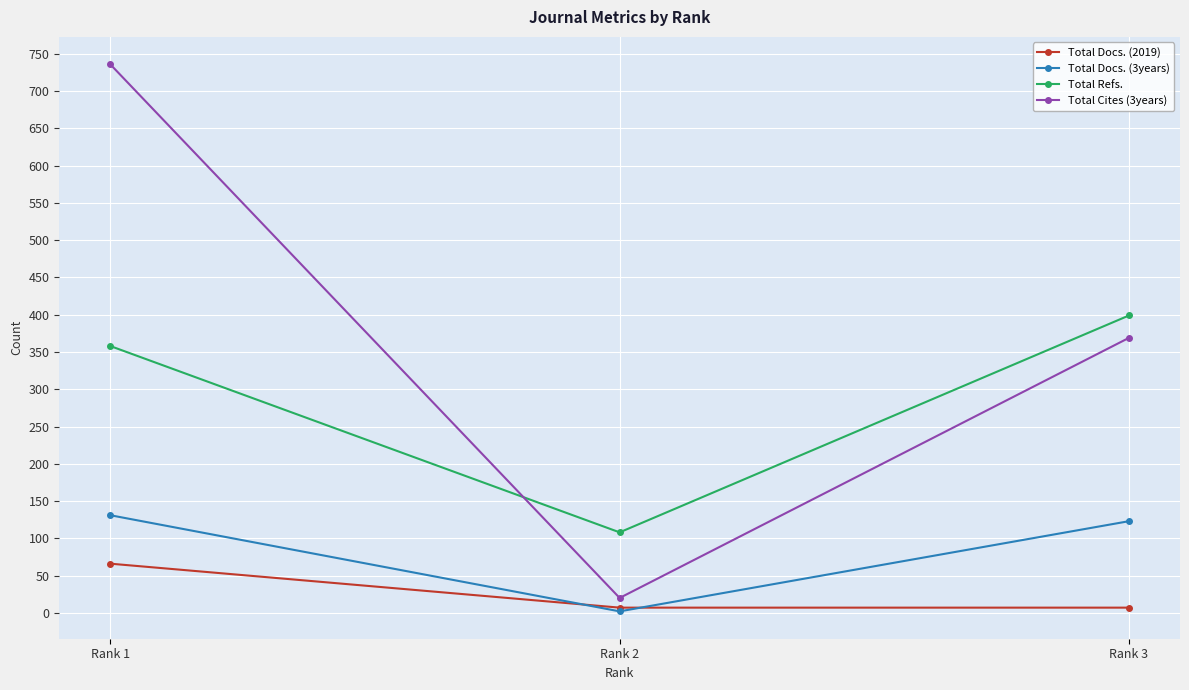

What is the lowest value of the Total Cites (3years) series?

20